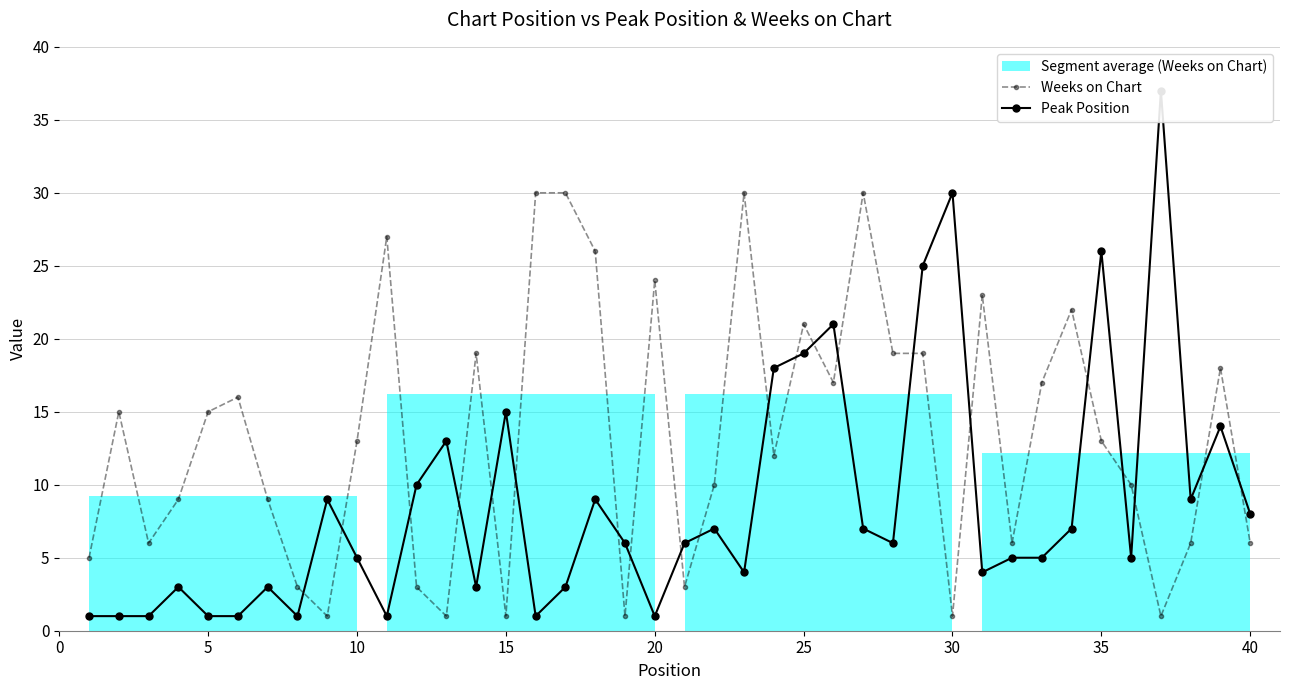

How many lines are shown in the chart?

2